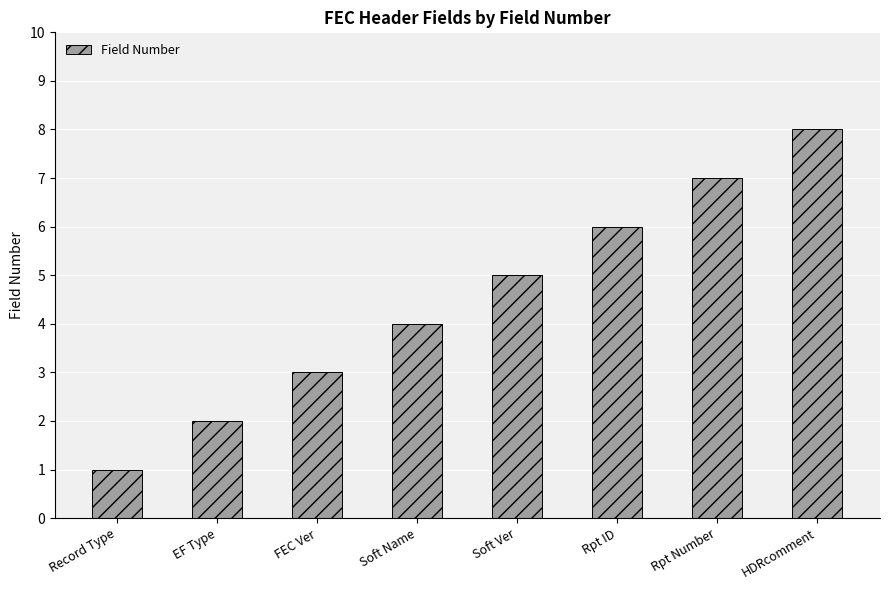

Reading left to right, list all the values displayed in this chart.

1	2	3	4	5	6	7	8